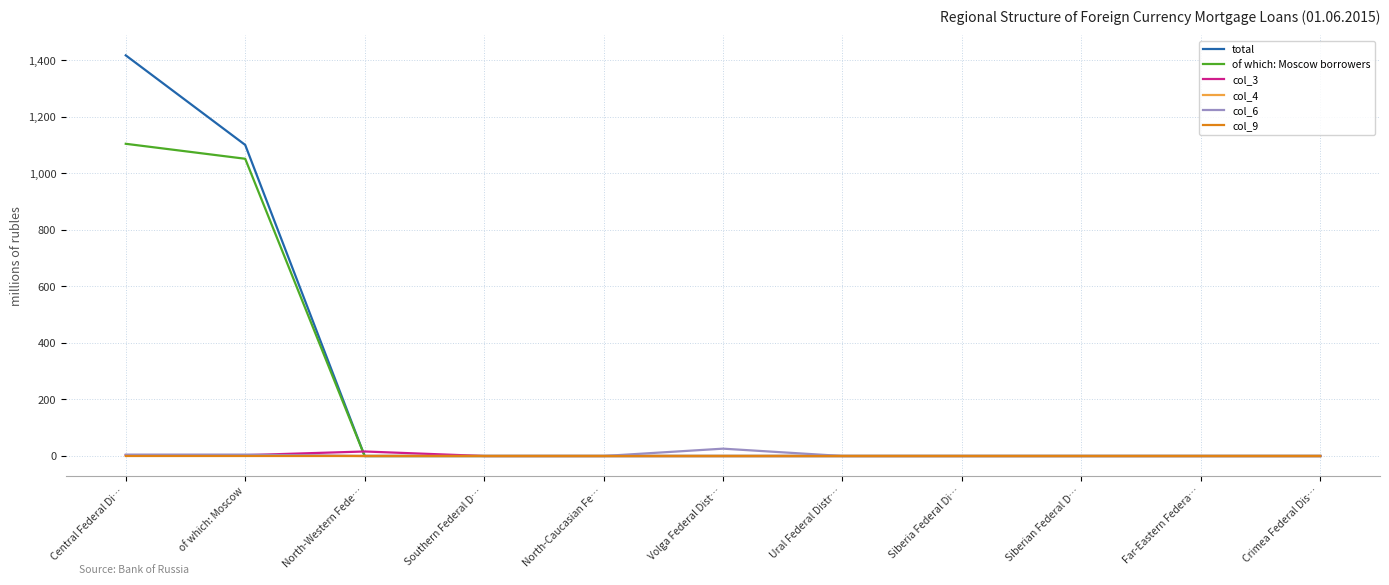

Between of which: Moscow and Southern Federal D…, which series saw the biggest shift?

total